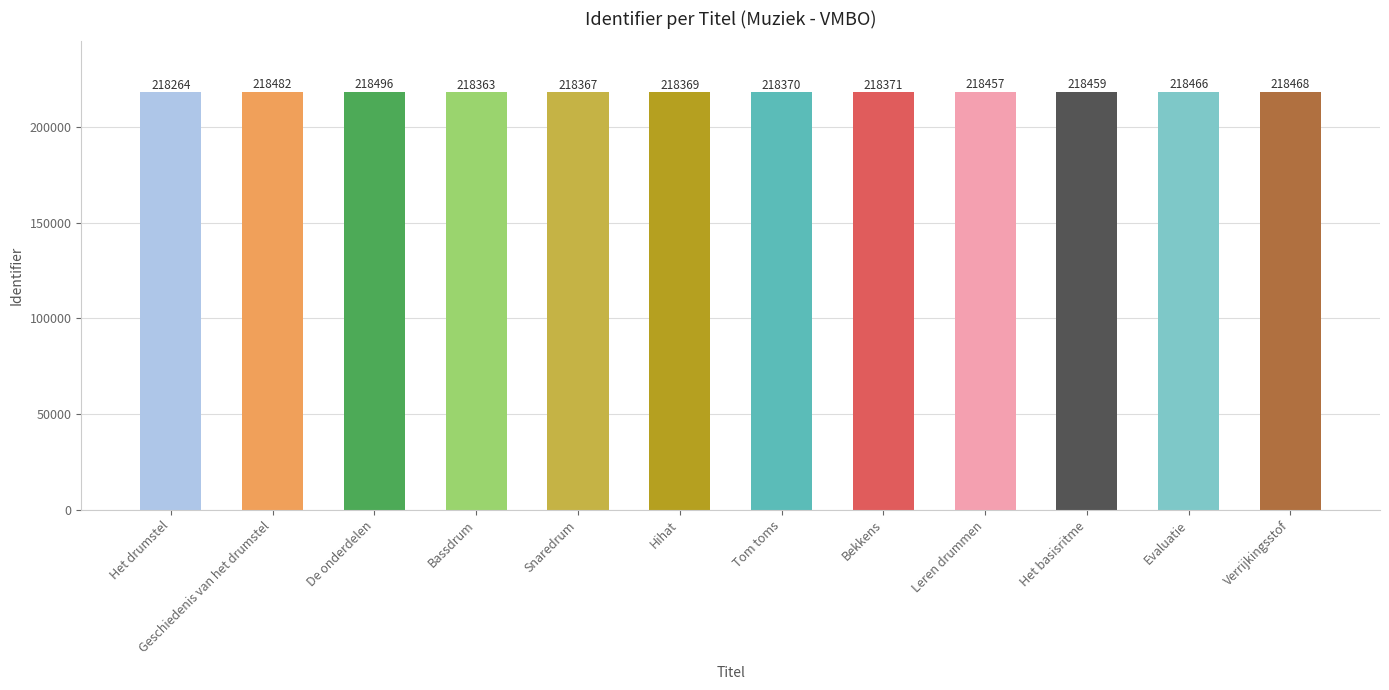

At which label does the data first exceed 218457?

Geschiedenis van het drumstel